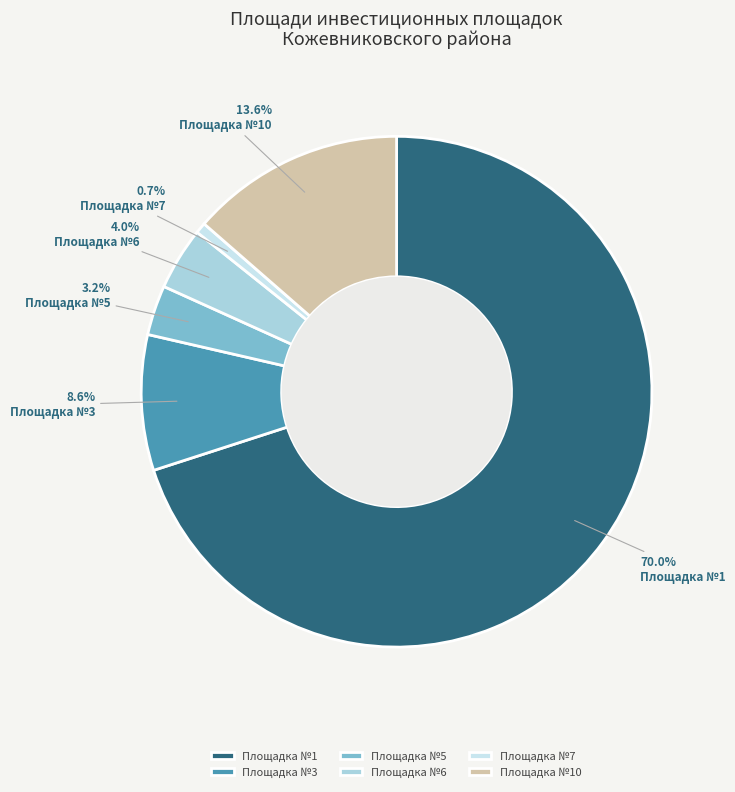

To the nearest percent, what is the difference between the largest and smallest slice percentages?

69%